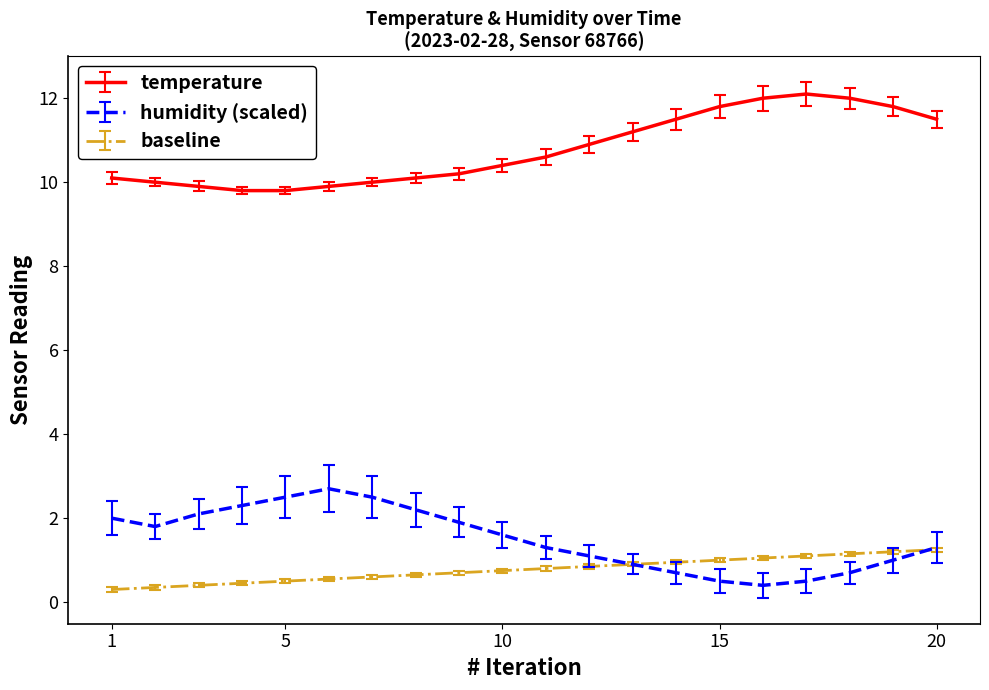

List the series in order of their peak value, lowest first.

baseline, humidity (scaled), temperature